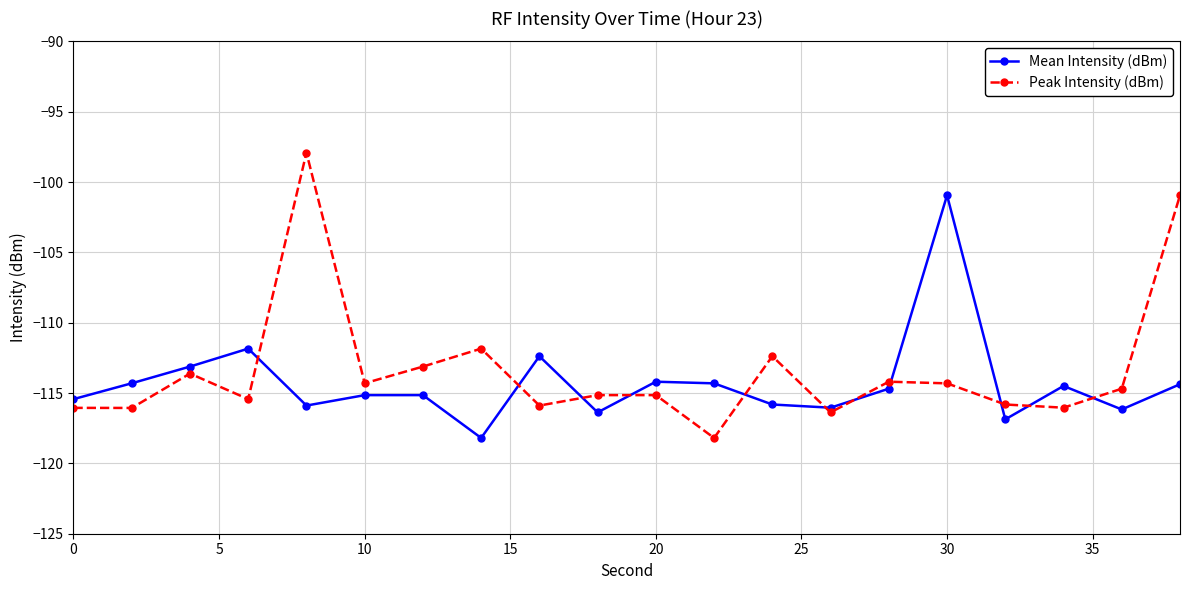

What is the value of the Mean Intensity (dBm) point at the 19th from the left?

-116.2